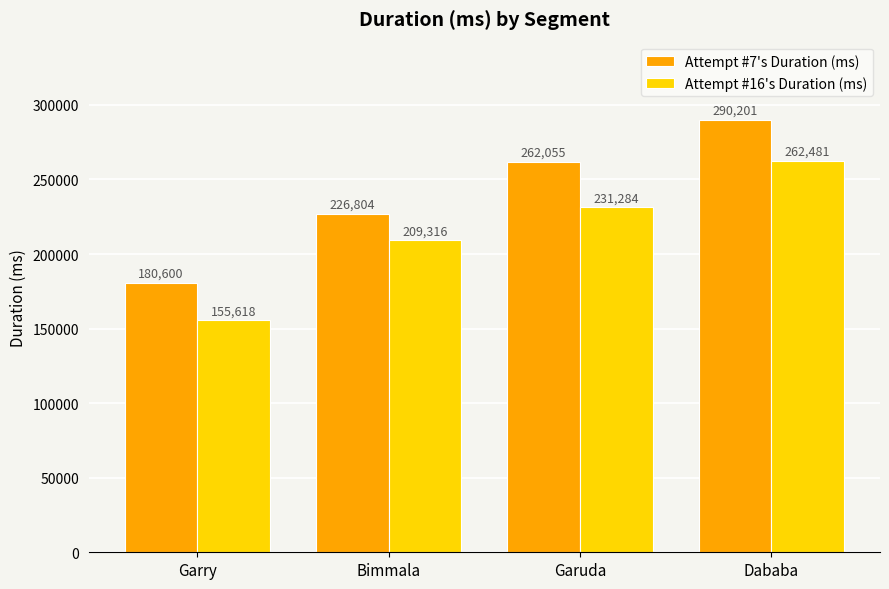

At Bimmala, list the series in order from largest to smallest.

Attempt #7's Duration (ms), Attempt #16's Duration (ms)